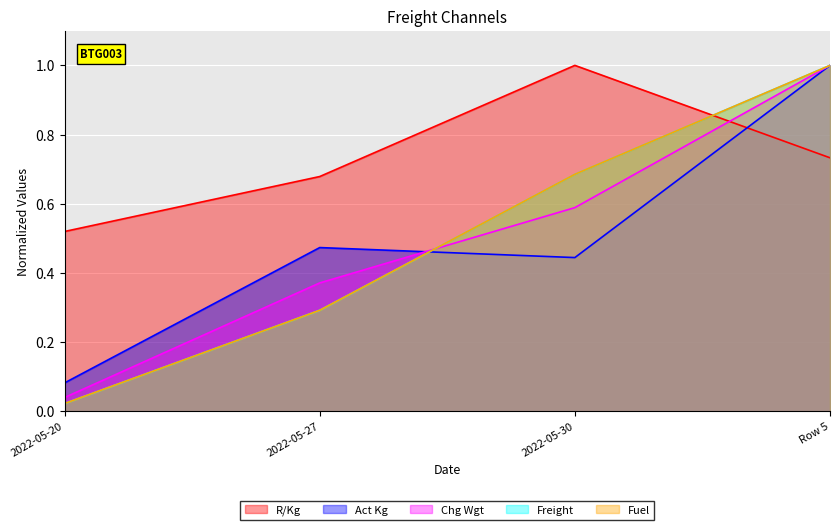

How many lines are shown in the chart?

5